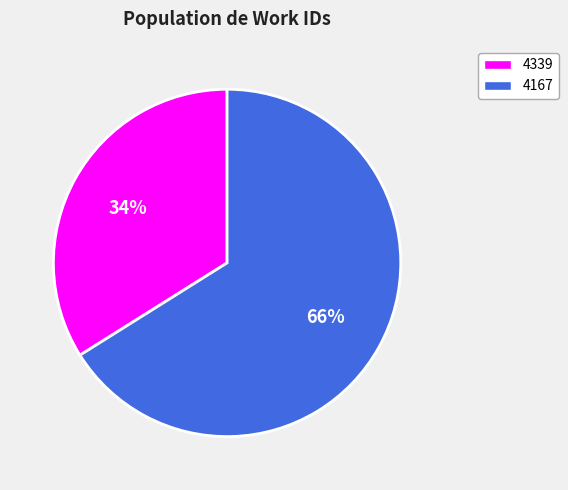

Which has a higher value, 4167 or 4339?

4167